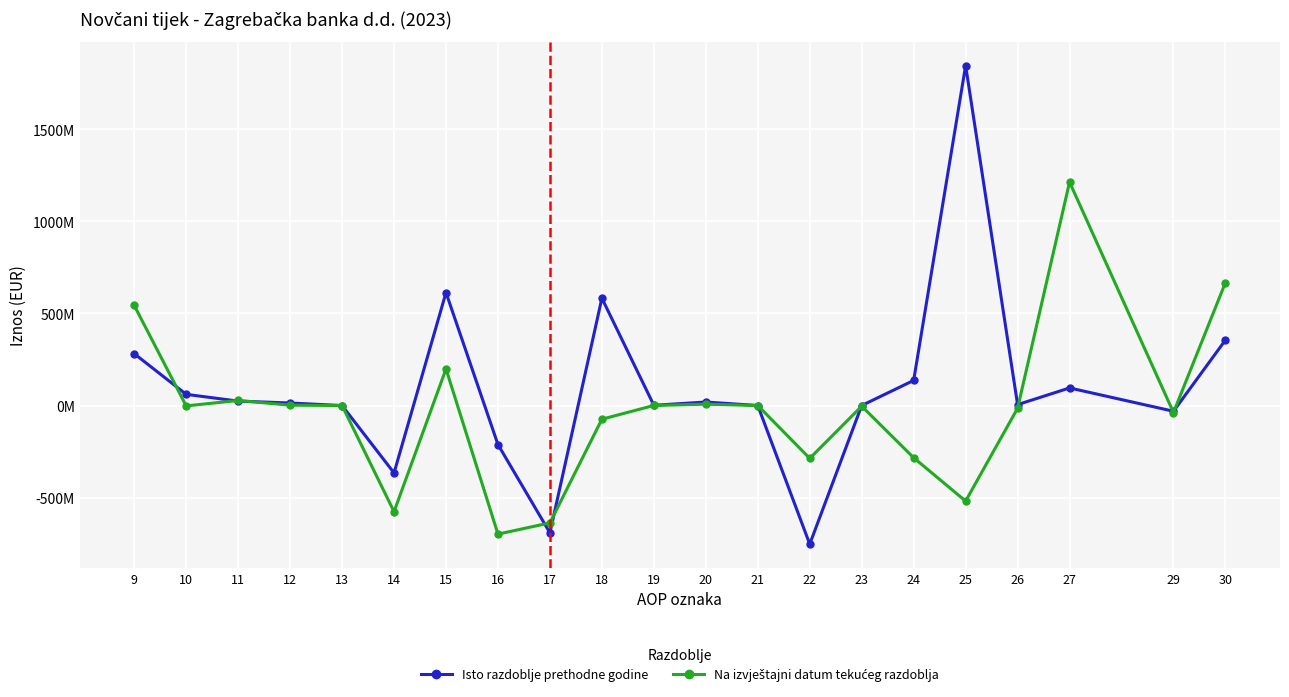

Between which two adjacent categories do Isto razdoblje prethodne godine and Na izvještajni datum tekućeg razdoblja first intersect?

9 and 10